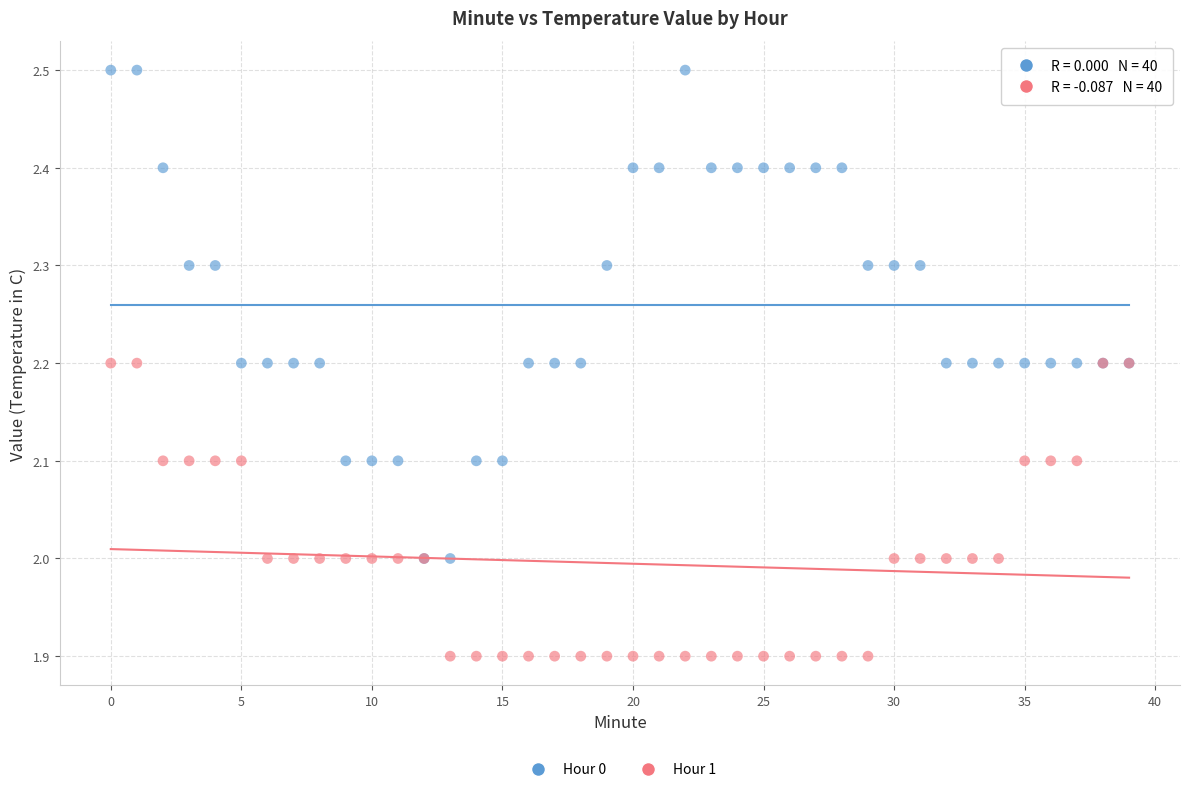

Which series contains the lowest Y value?

Hour 1